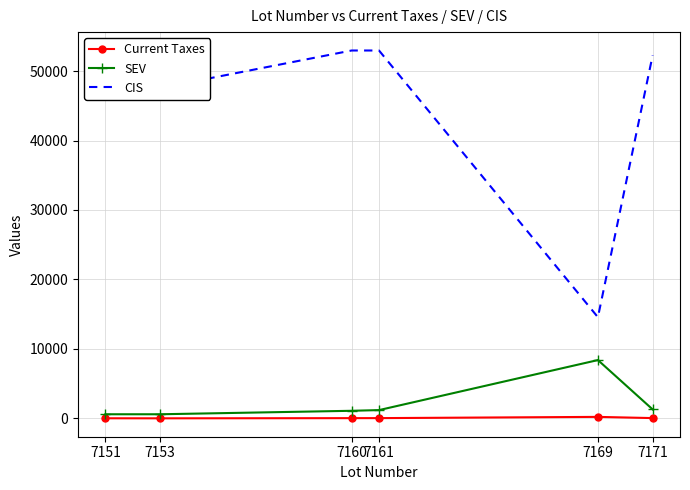

Which series has the largest total across all categories?

CIS